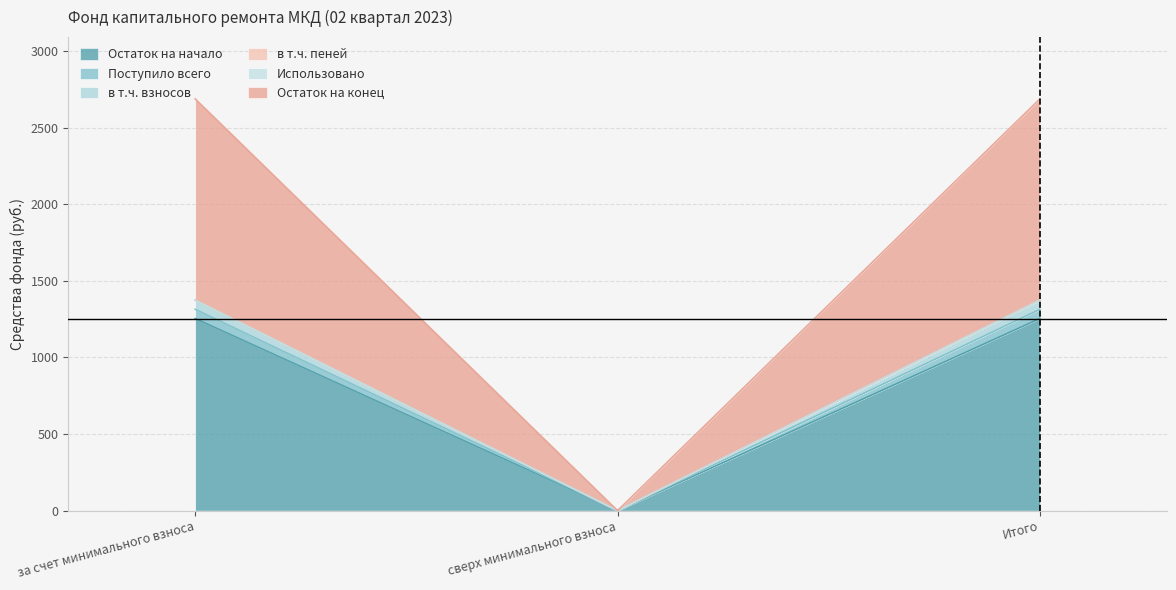

Where does the Поступило всего series first go above 1313?

за счет минимального взноса